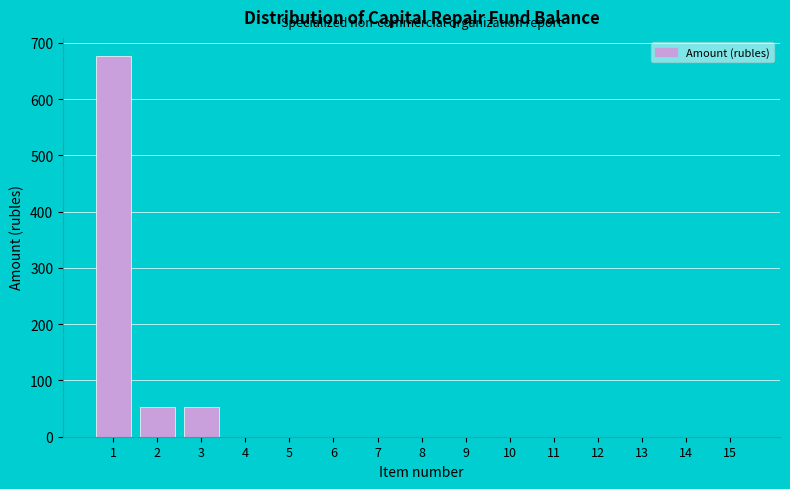

What is the sum of all values?

781.7